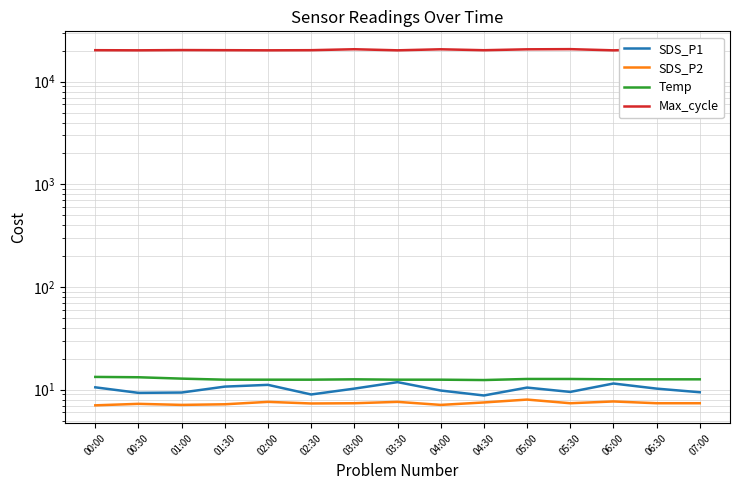

At which label is Max_cycle closest to 20469?

01:00